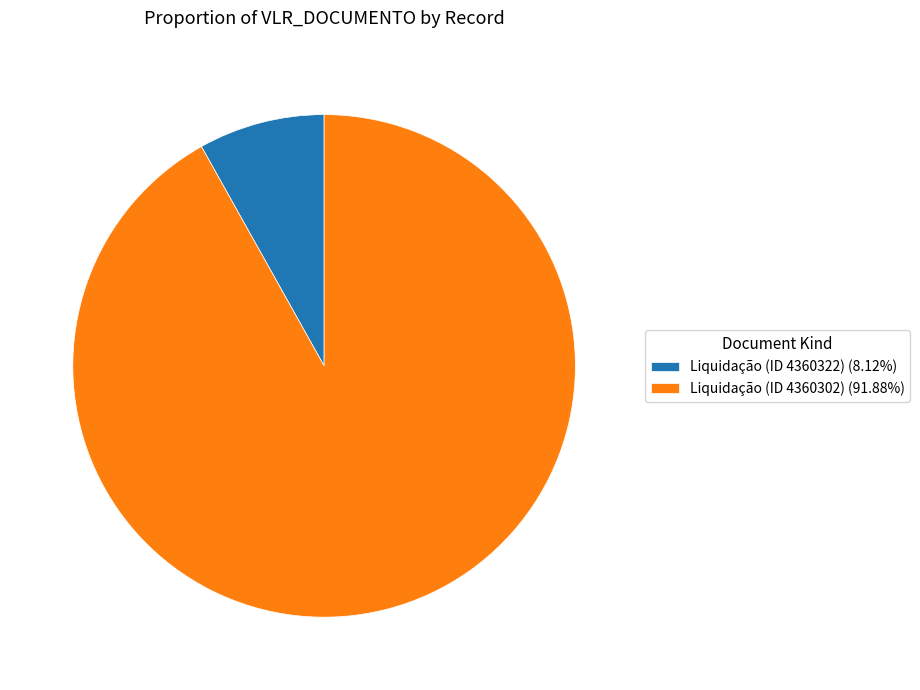

Do Liquidação (ID 4360322) (8.12%) and Liquidação (ID 4360302) (91.88%) together represent more than half of the pie?

Yes